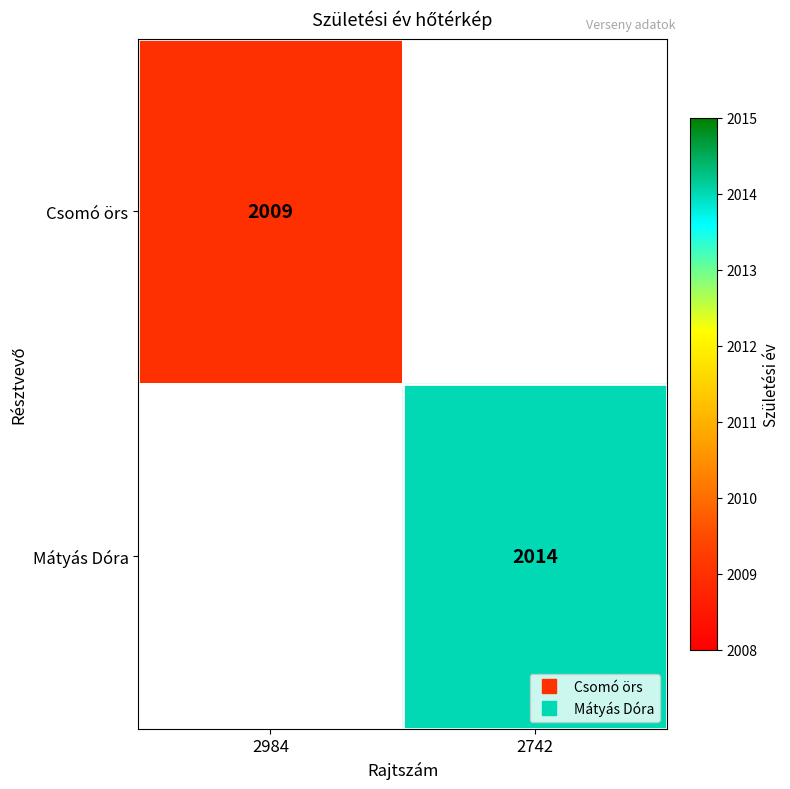

List the series in order of their overall mean, lowest first.

Csomó örs, Mátyás Dóra